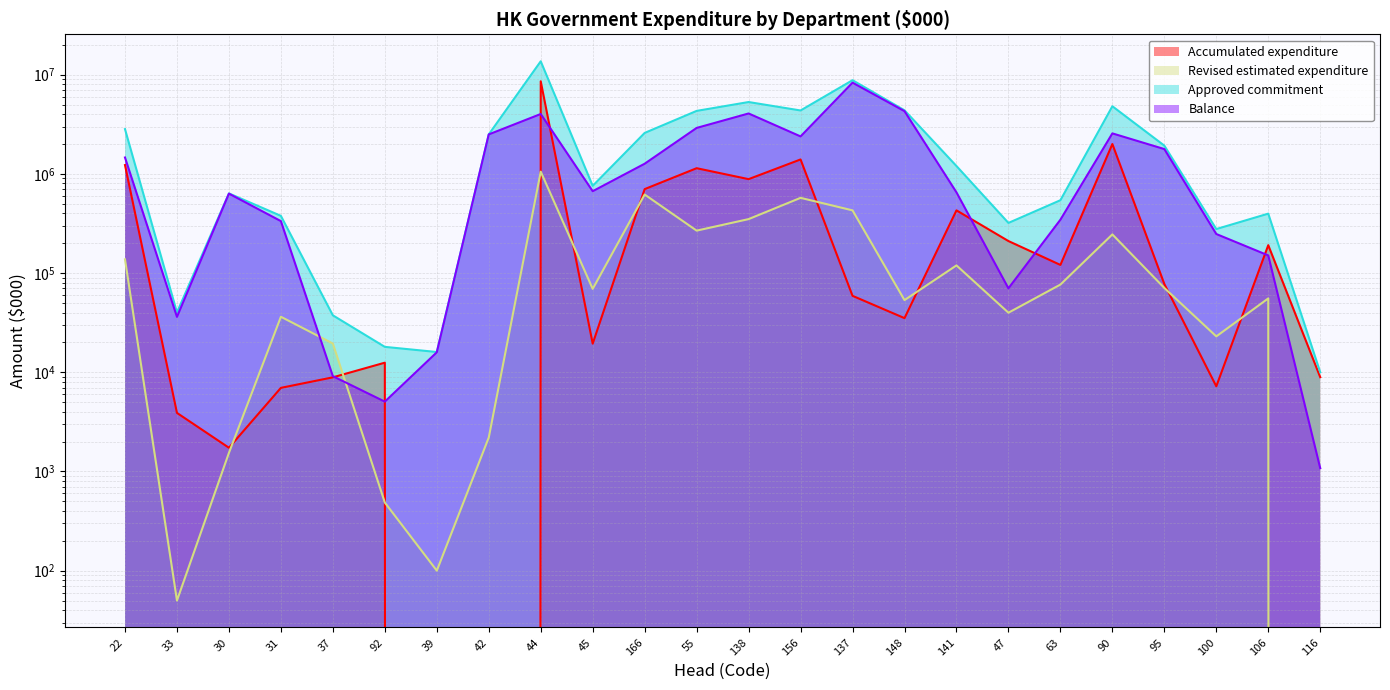

What is the approximate value of Approved commitment at 45, to the nearest 50?

757700